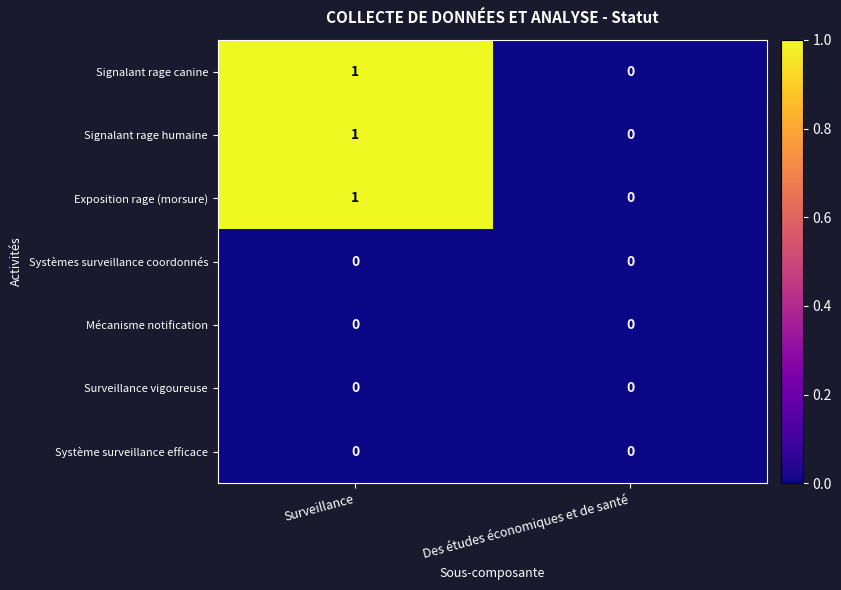

At which label does Exposition rage (morsure) reach its minimum?

Des études économiques et de santé